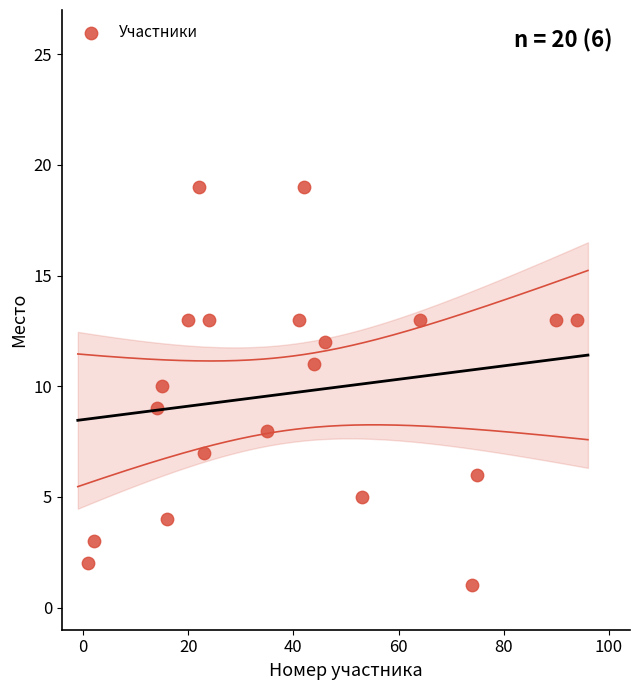

What is the range of Y values (max minus min)?

18